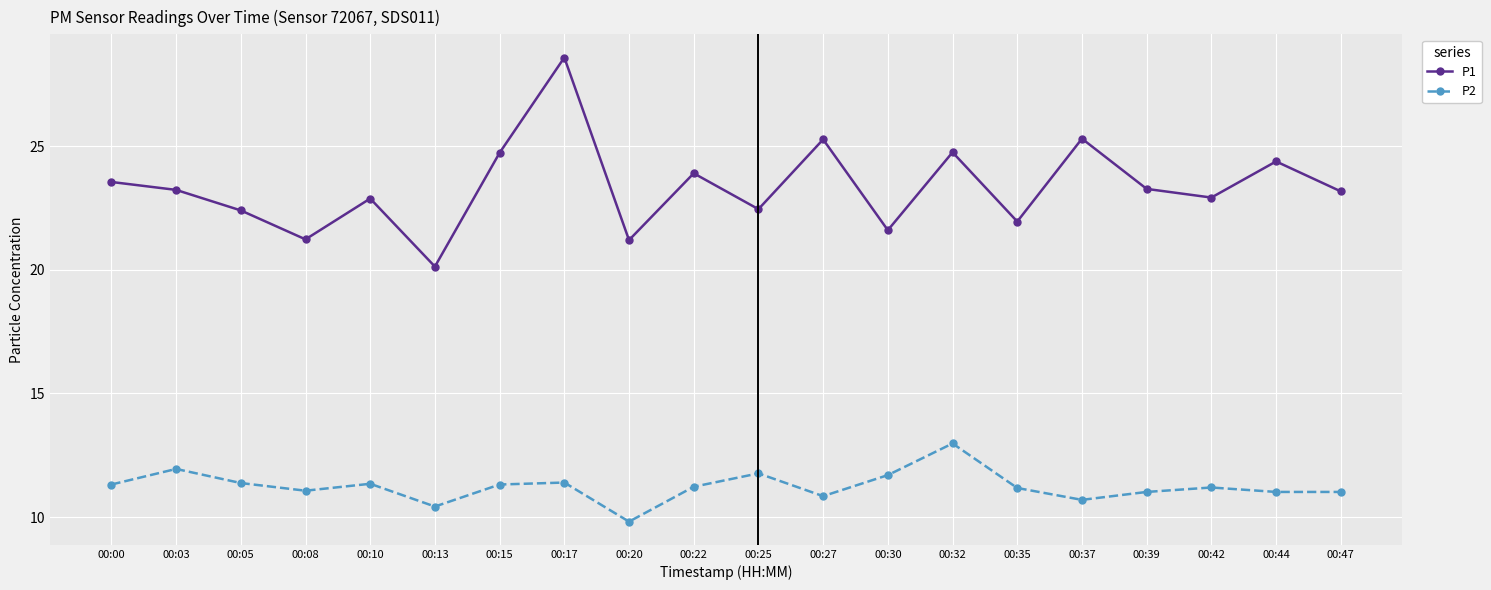

The value of P1 at 00:17 is 45.9. True or false?

False